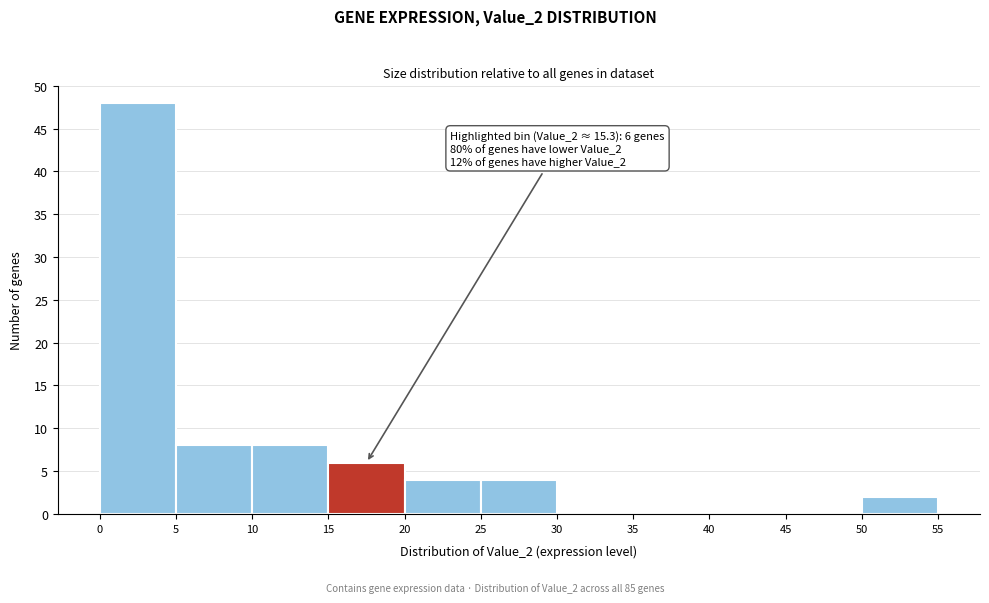

Over which range of the x-axis is the bar tallest?

0 to 5